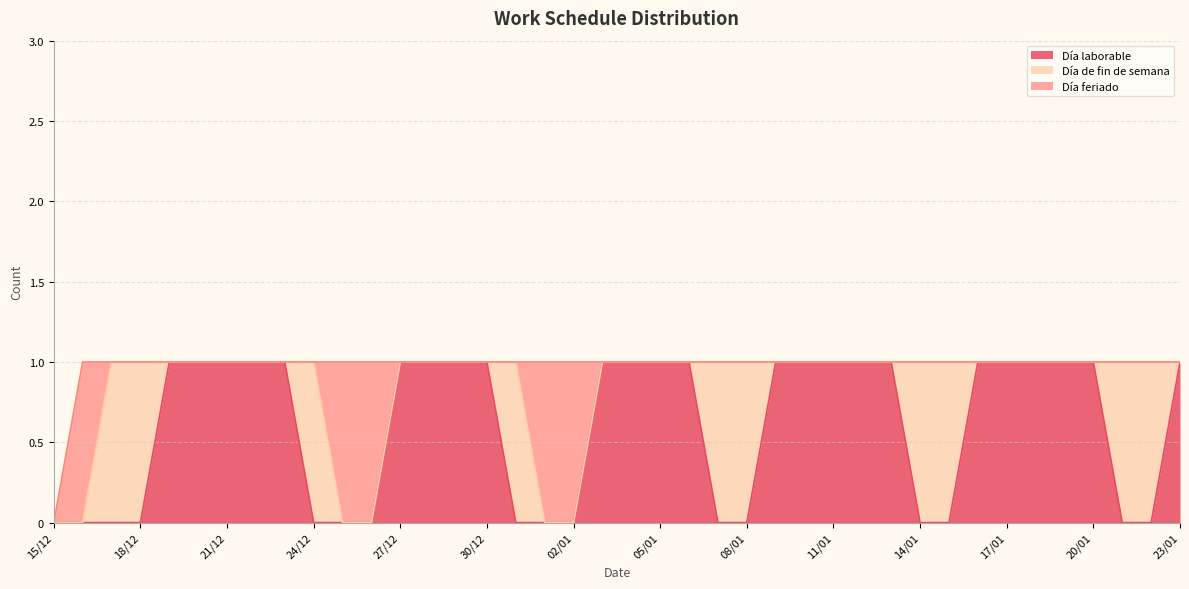

What is the difference between the maximum and minimum values in the Día feriado series?

1